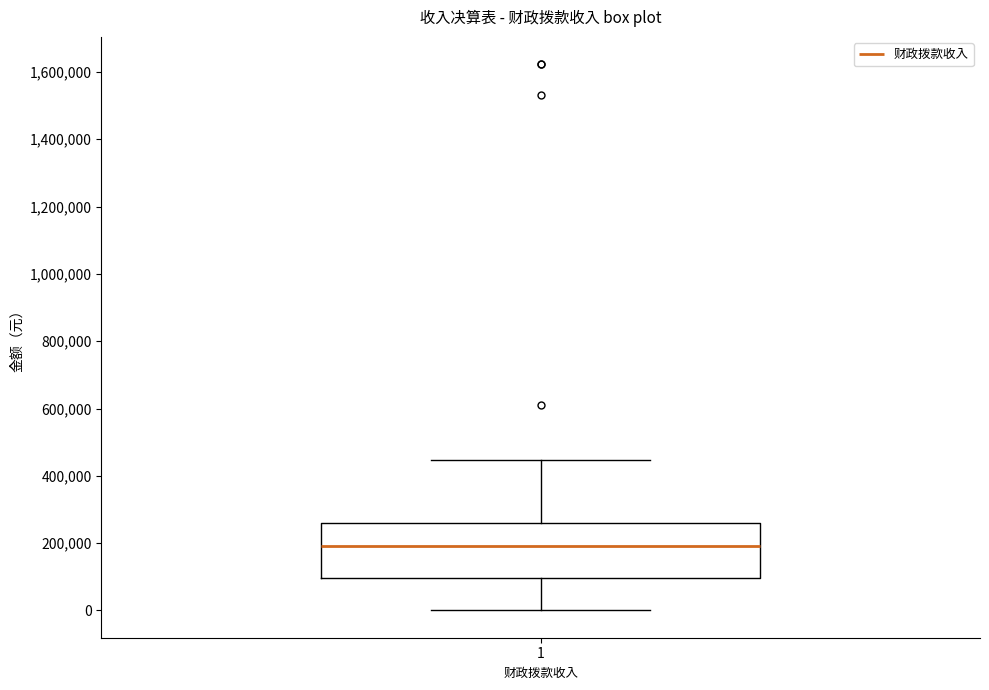

Read this box plot against the y-axis: the position of the median line, the range covered by the box, and the ends of both whiskers. The values are not printed on the chart, so give them approximately, as read against the axis.

median 200000, box 100000 to 260000, whiskers 0 to 440000